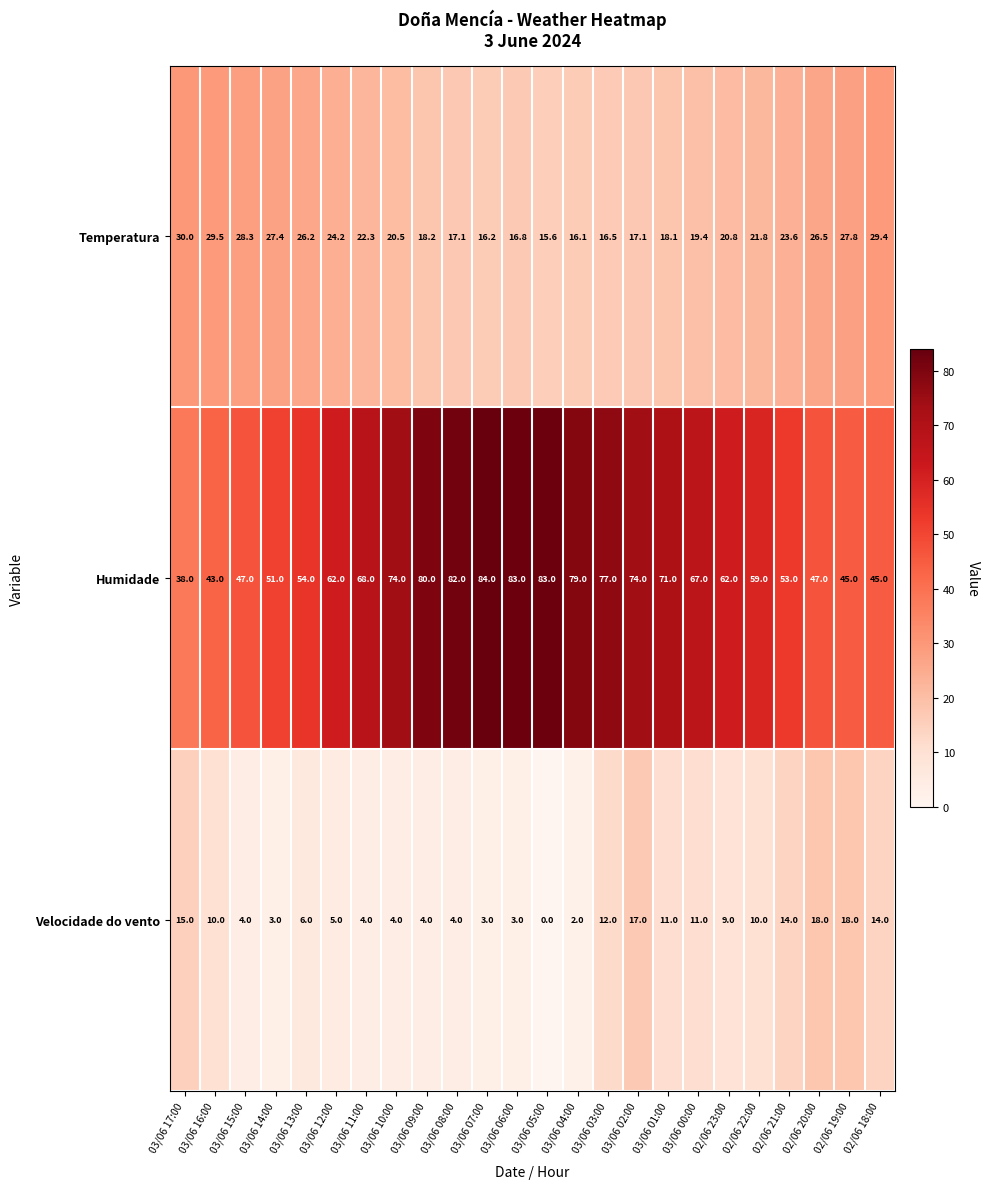

What is the highest value of the Temperatura series?

30.0